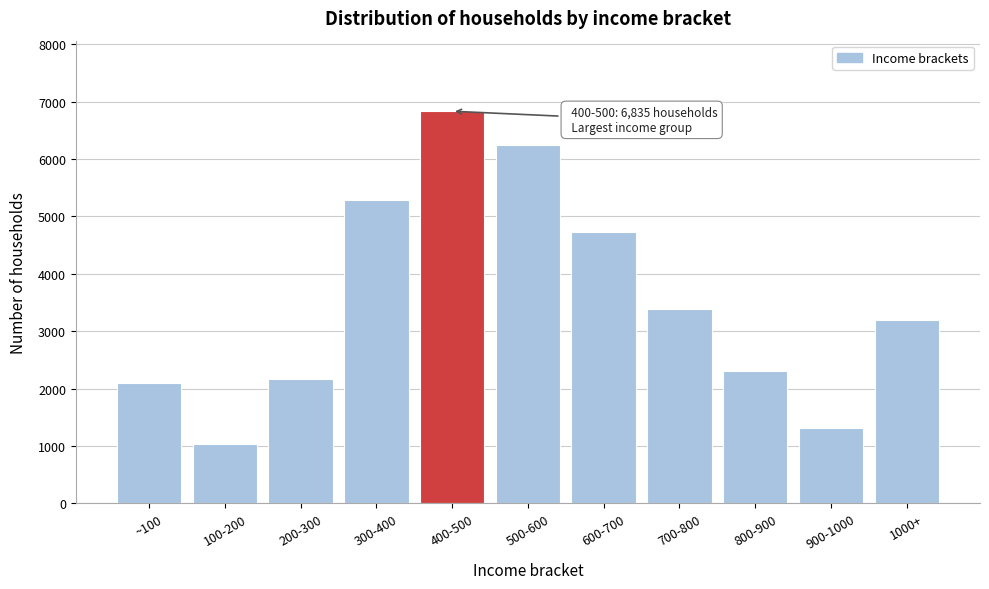

Reading right to left, transcribe all the data shown in this chart.

1000+=3199	900-1000=1320	800-900=2310	700-800=3380	600-700=4732	500-600=6255	400-500=6835	300-400=5280	200-300=2165	100-200=1030	~100=2097